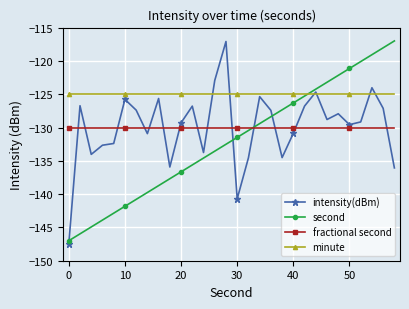

What are all the series names shown in the legend?

intensity(dBm), second, fractional second, minute